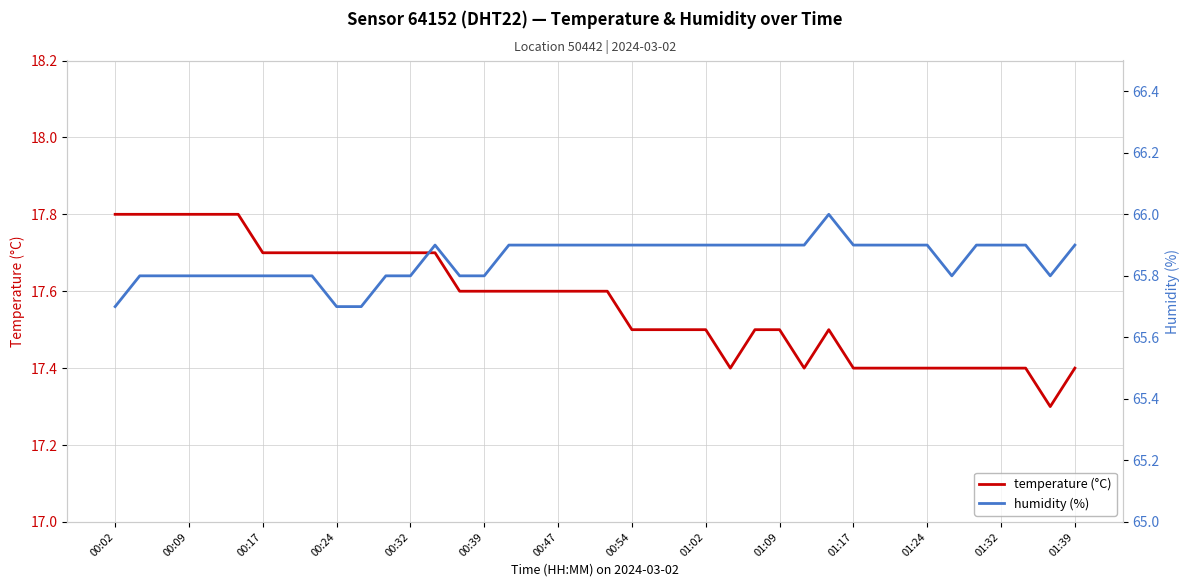

What is the highest value of the temperature (°C) series?

17.8